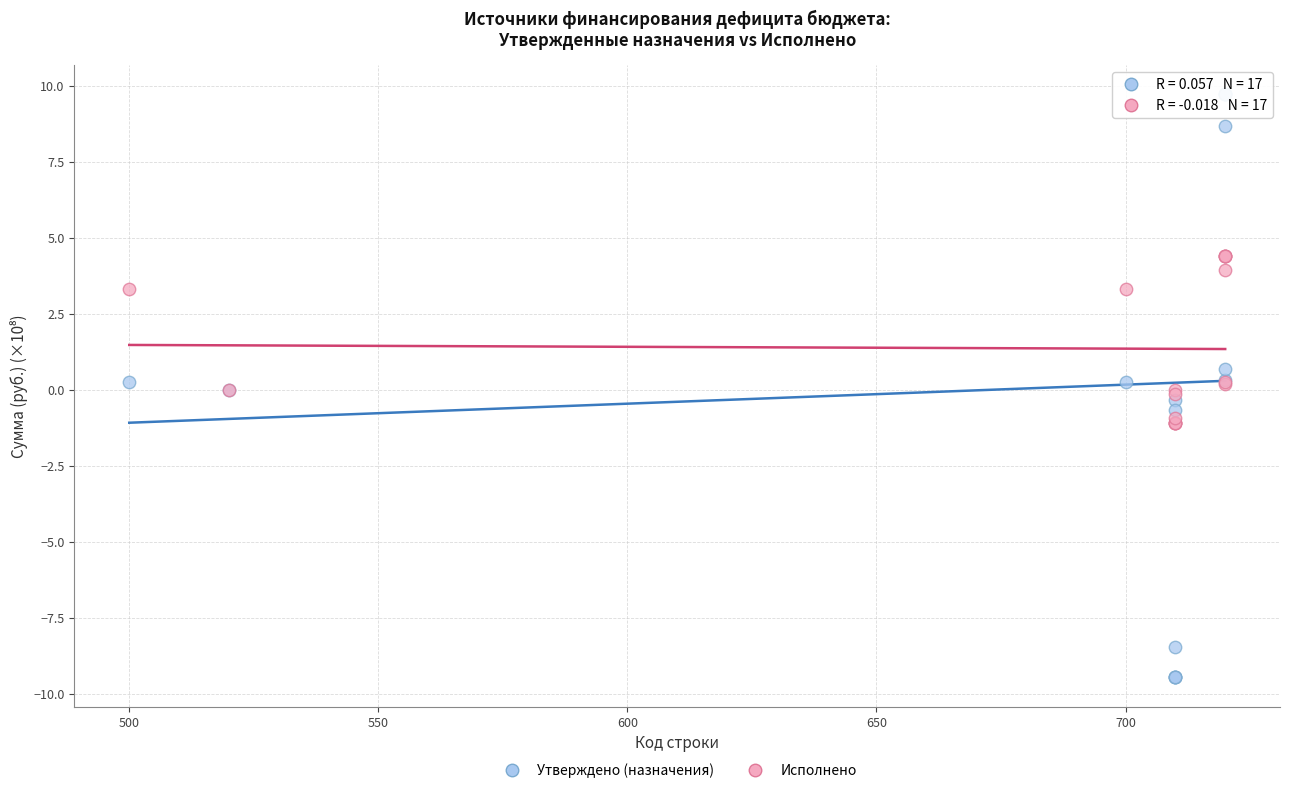

Which series reaches the maximum Y coordinate?

Утверждено (назначения)